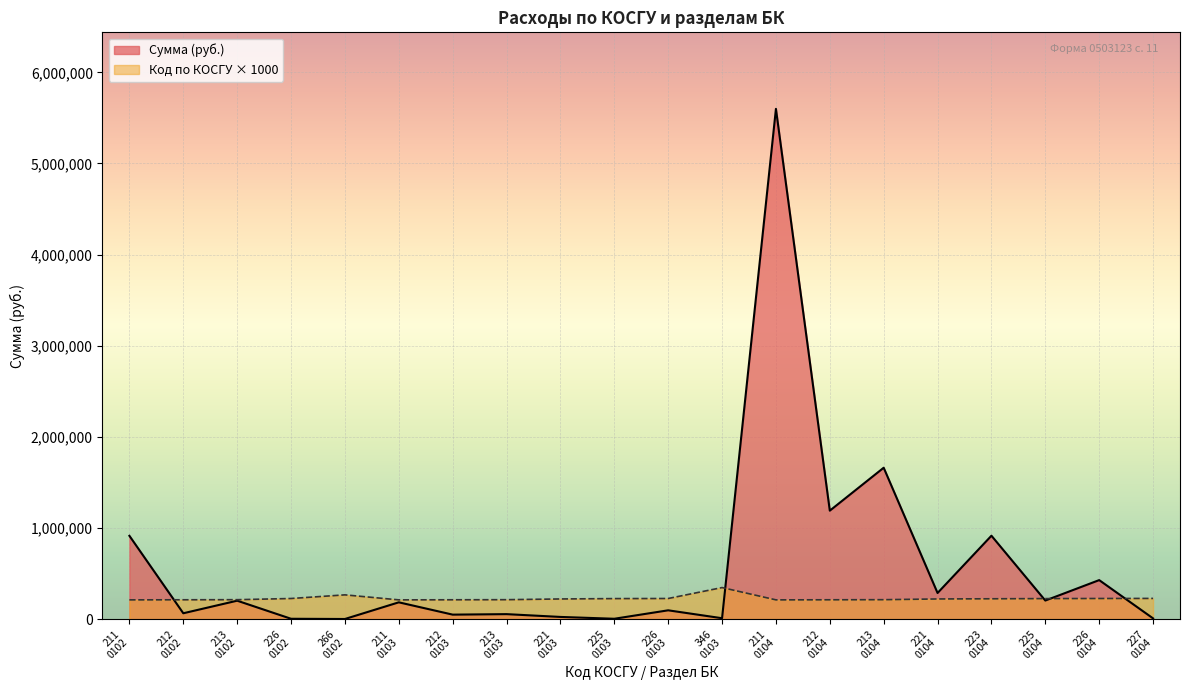

Read the Код по КОСГУ value at 211
0102.

211000.0